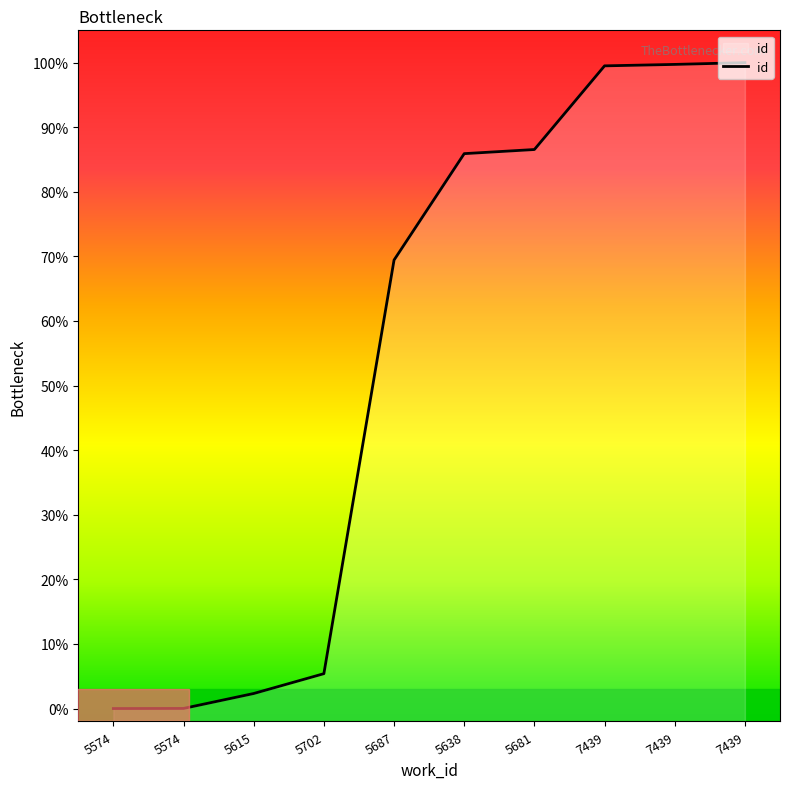

Between 5687 and 5638, which is larger?

5638